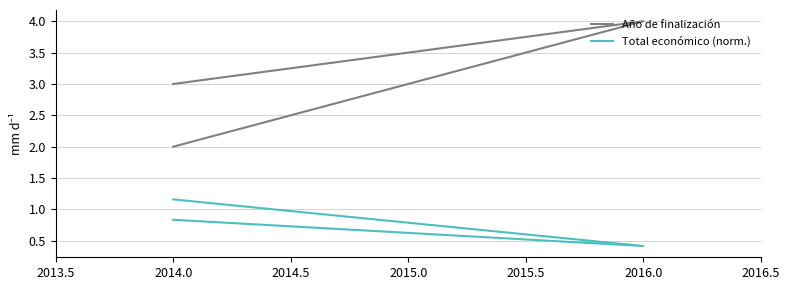

Rank the series at 2014.0 from highest to lowest value.

Año de finalización, Total económico (norm.)